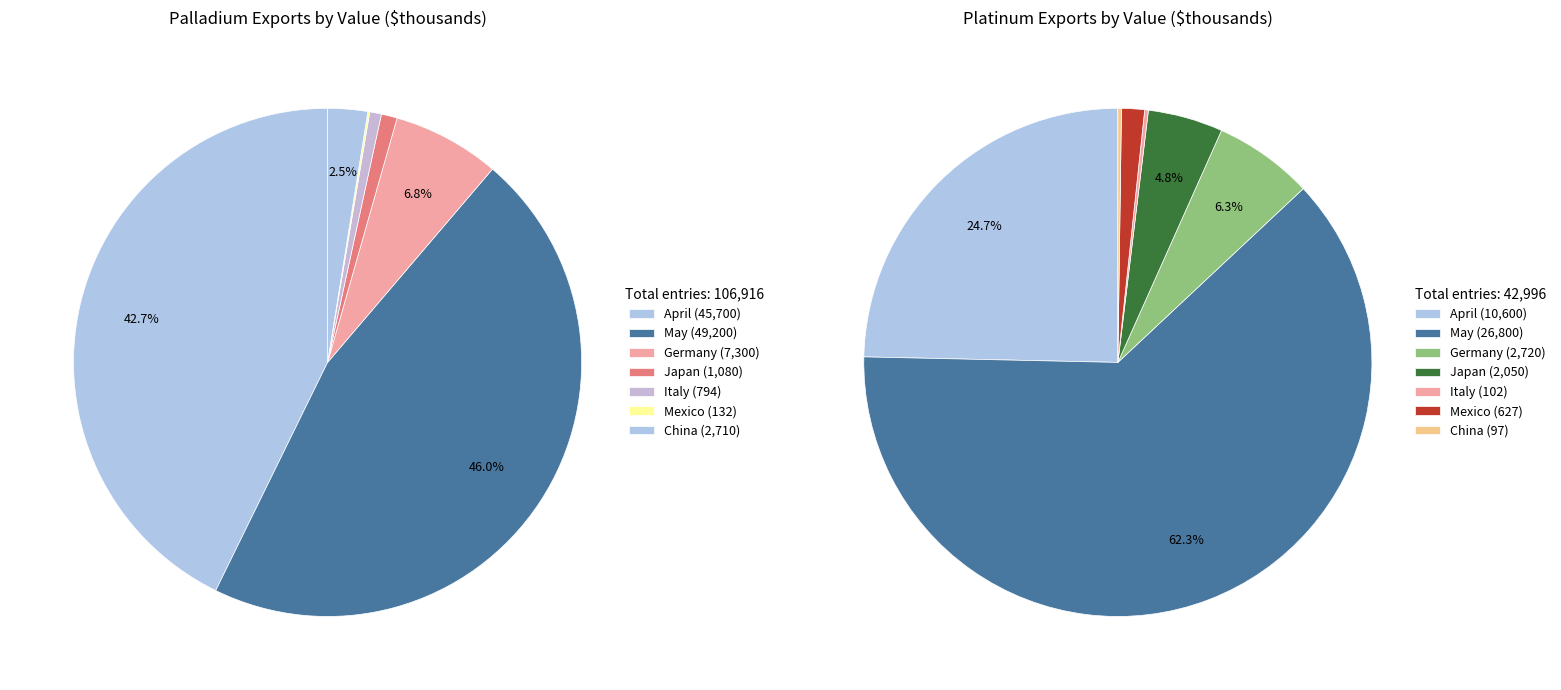

Is the sum of Japan and Germany greater than half?

No